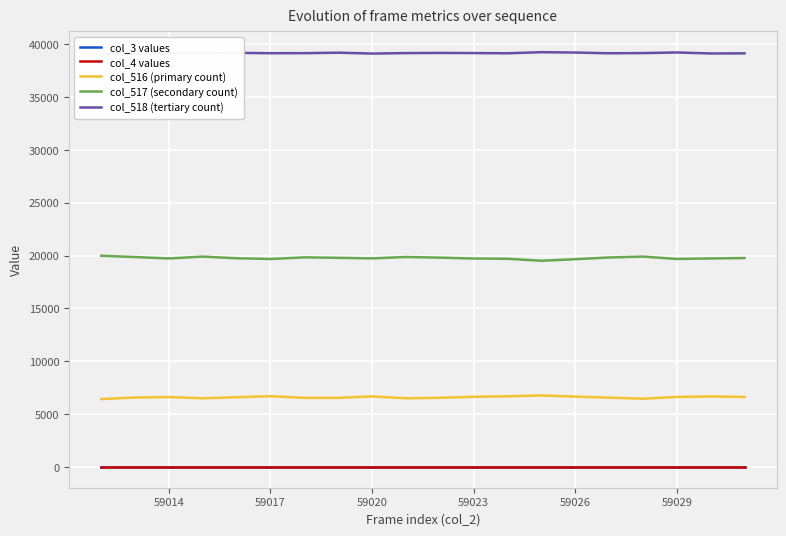

Which series has the largest range (max minus min)?

col_517 (secondary count)